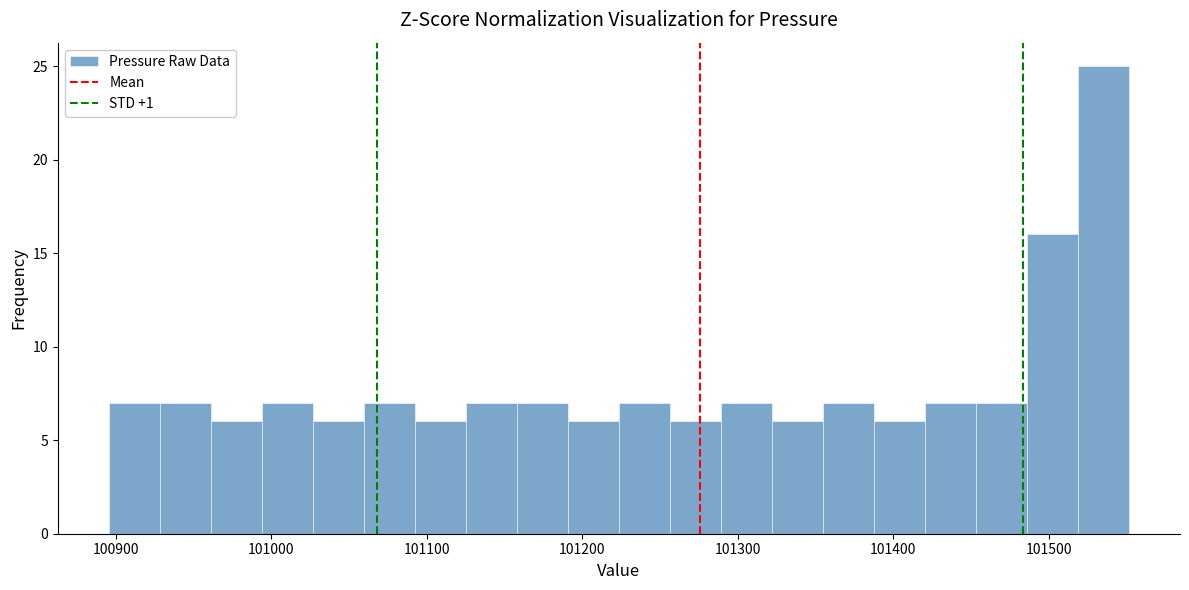

Read against the x-axis, roughly where is the centre of the tallest bar?

101540